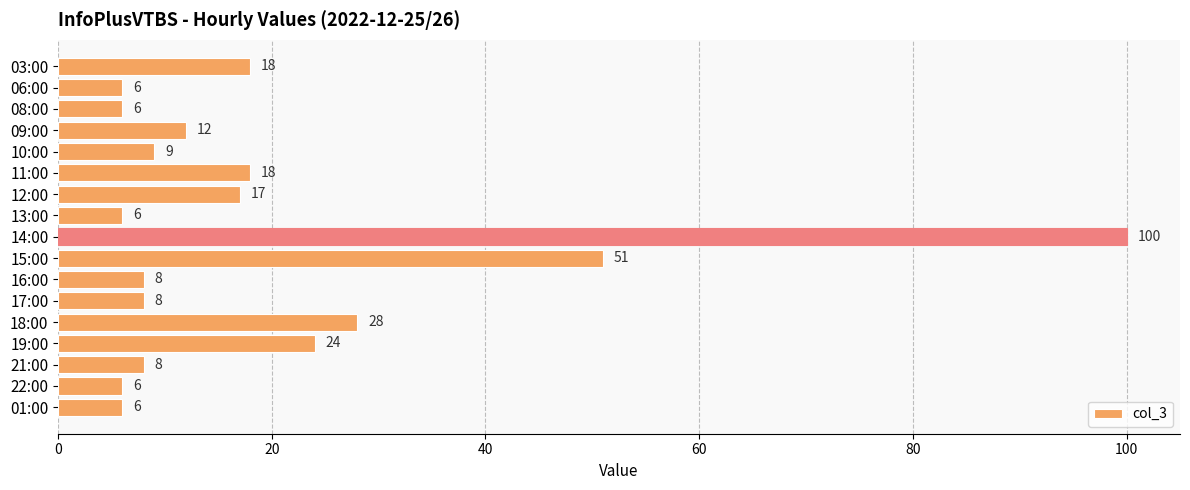

The value at 14:00 is 37. True or false?

False